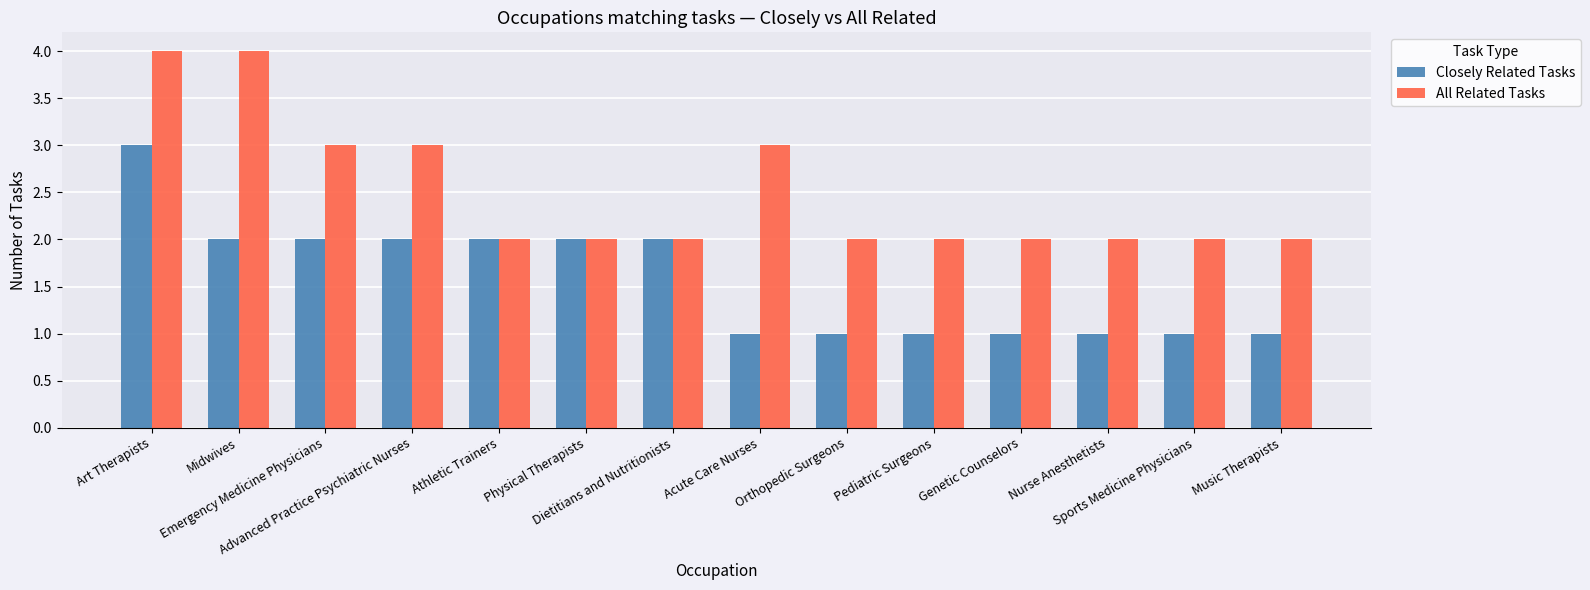

Which series has the largest total across all categories?

All Related Tasks